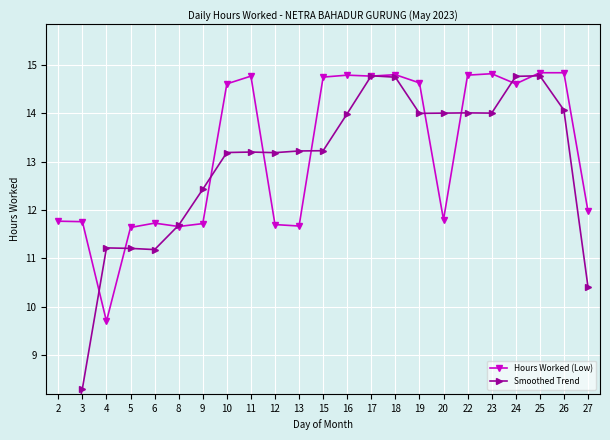

What is the sum of all Smoothed Trend values?

291.5